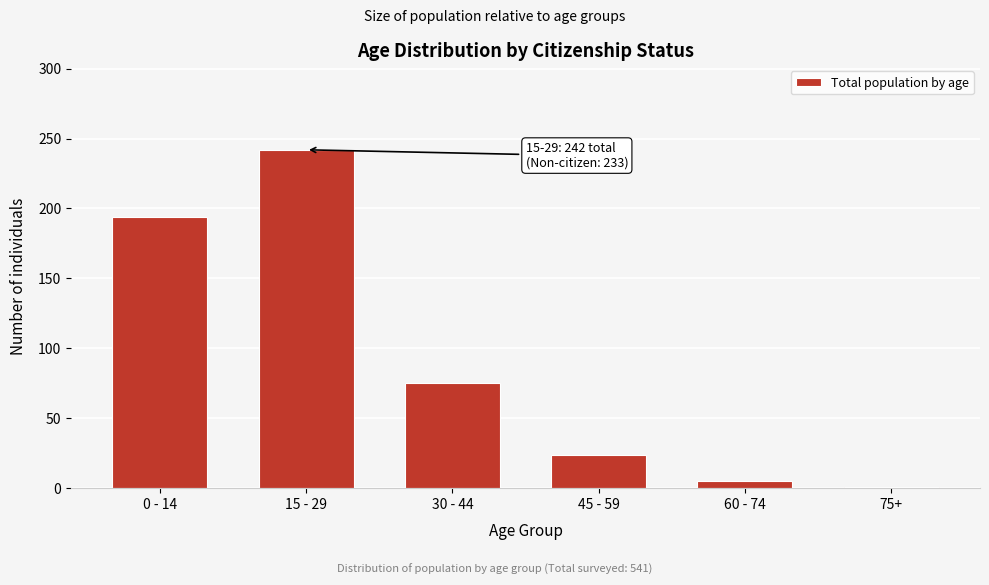

Reading left to right, what are all the values shown in this chart?

0 - 14=194	15 - 29=242	30 - 44=75	45 - 59=24	60 - 74=5	75+=1